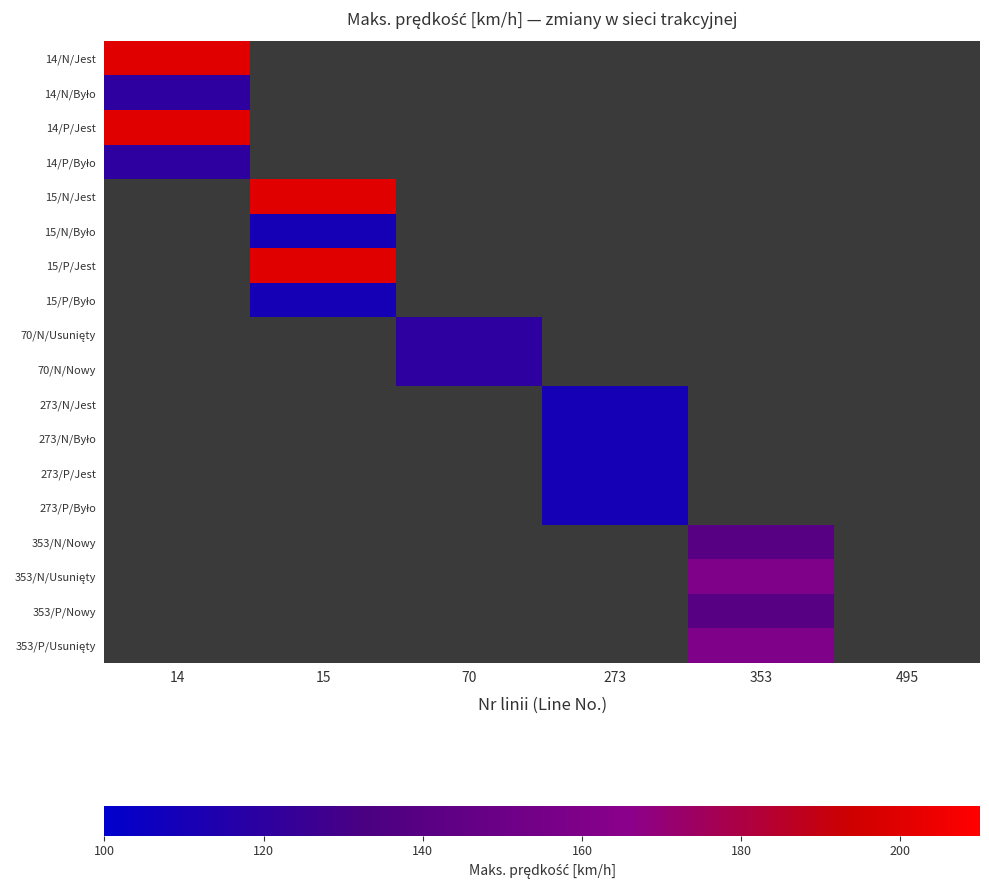

How many distinct data groups are displayed?

18